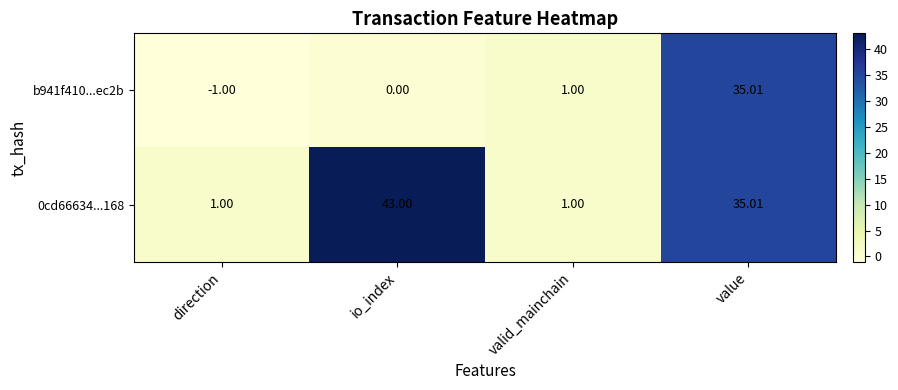

Is the value of b941f410...ec2b at valid_mainchain greater than the value of 0cd66634...168 at io_index?

No